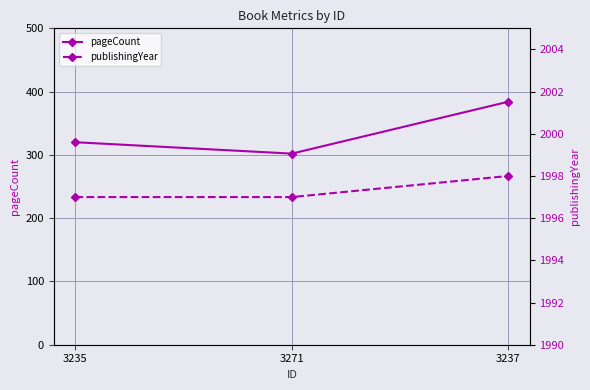

Does the chart have visible grid lines?

Yes